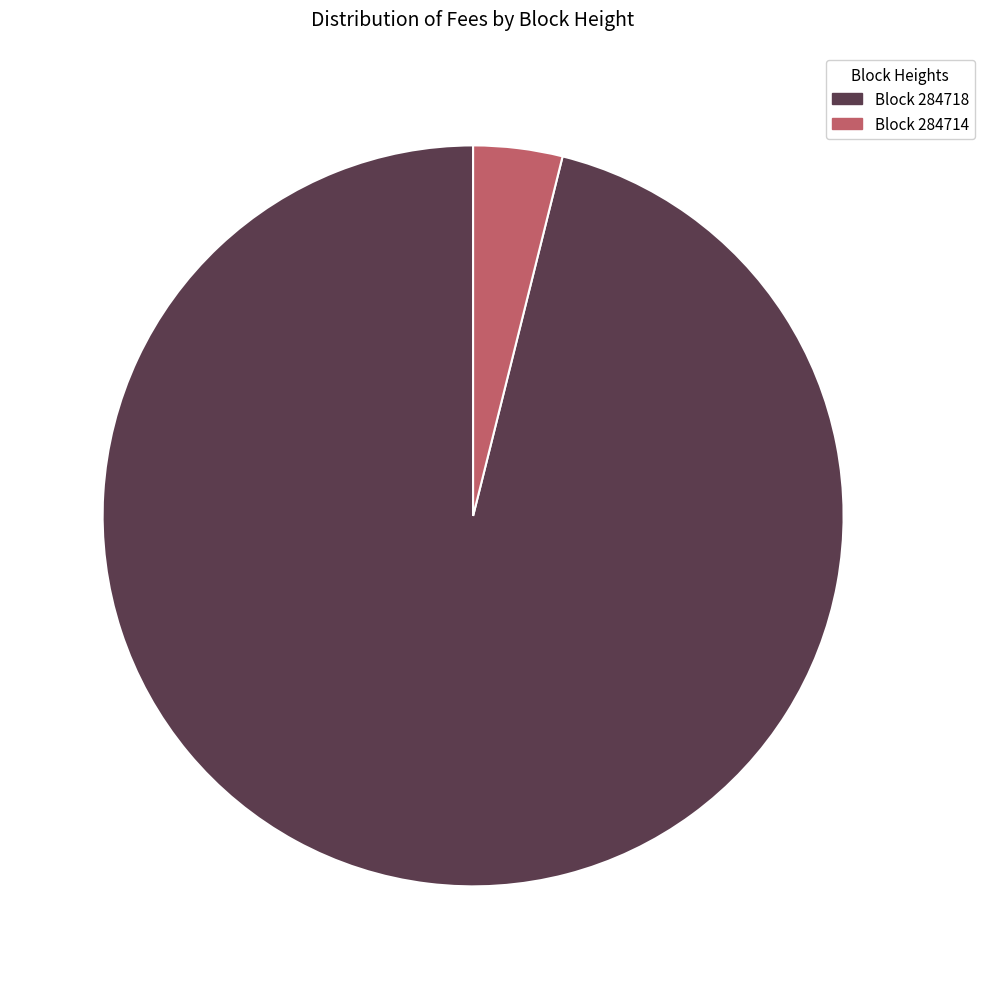

How many slices are in this pie chart?

2